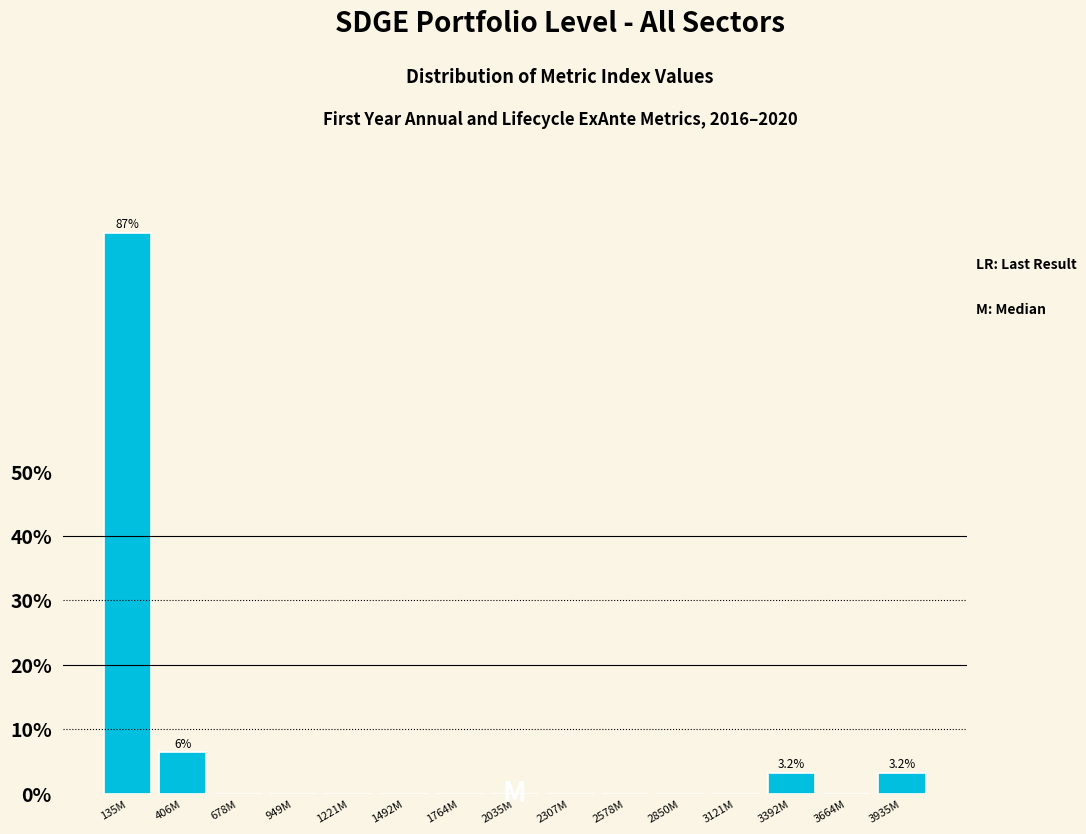

Reading right to left, what are all the values shown in this chart?

3935M=3.2	3664M=0.0	3392M=3.2	3121M=0.0	2850M=0.0	2578M=0.0	2307M=0.0	2035M=0.0	1764M=0.0	1492M=0.0	1221M=0.0	949M=0.0	678M=0.0	406M=6.5	135M=87.1